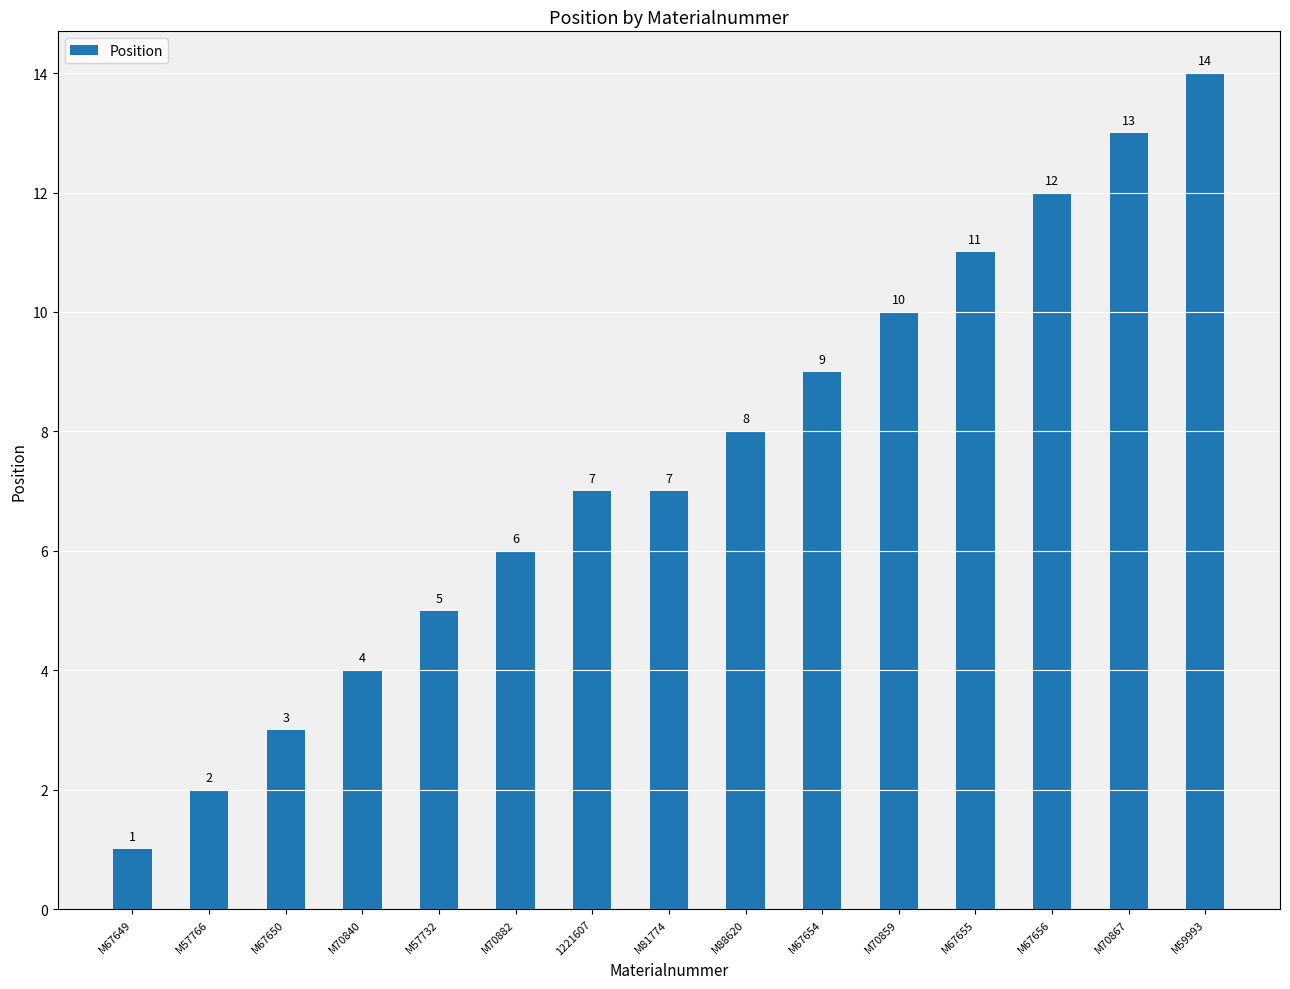

What is the maximum value shown in the chart?

14